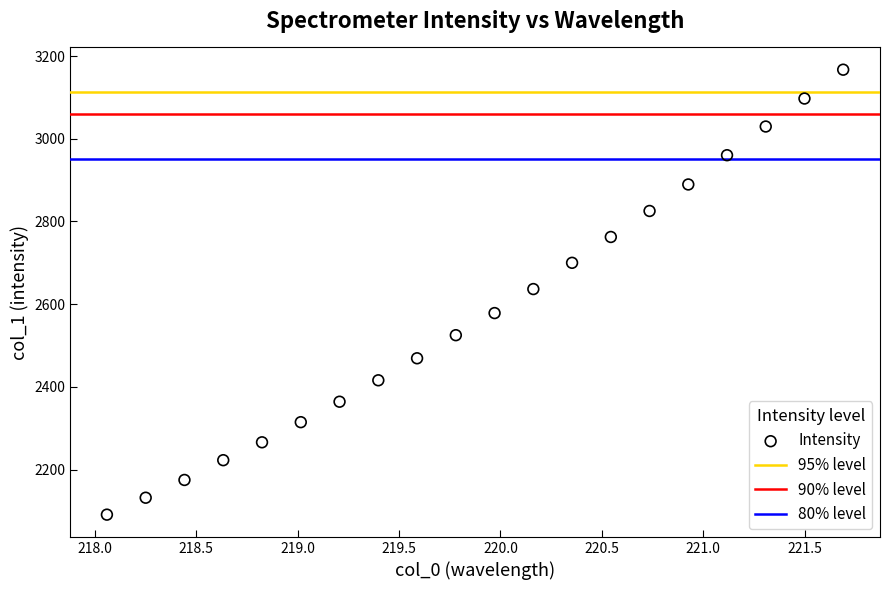

What is the range of X values (max minus min)?

3.6